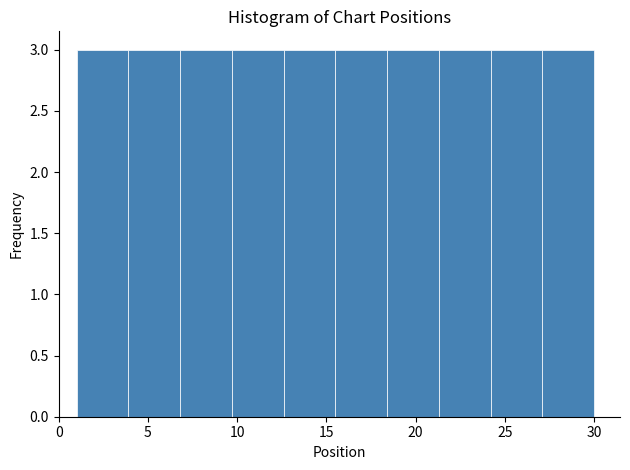

What is the height of the bar covering 21.3 to 24.2 on the x-axis? Neither the bar edges nor the heights are printed on the chart, so give them approximately, as read against the axes.

3